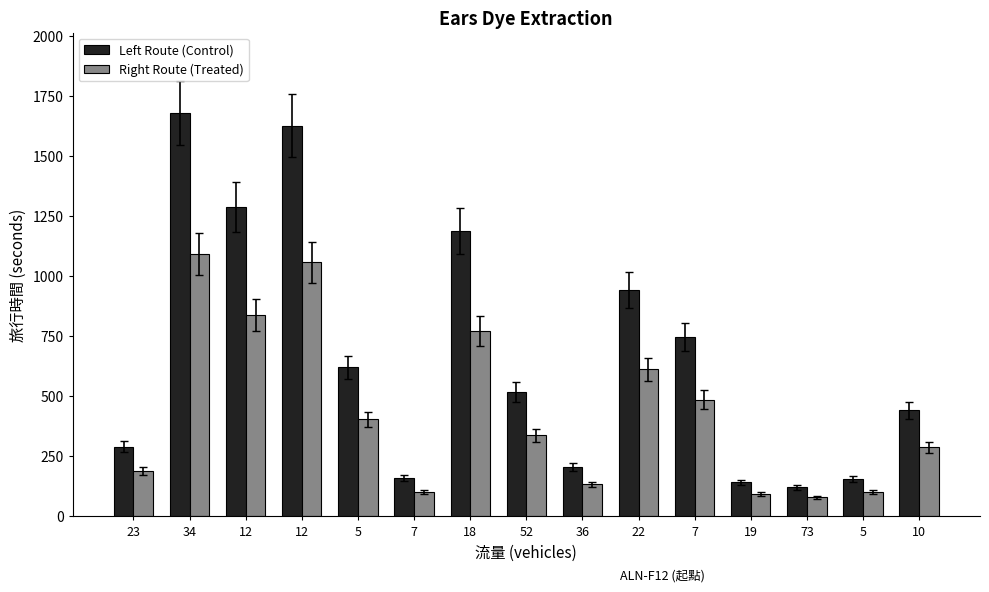

Is it true that 旅行時間 (起點→迄點) equals 1288.0 at 12?

True